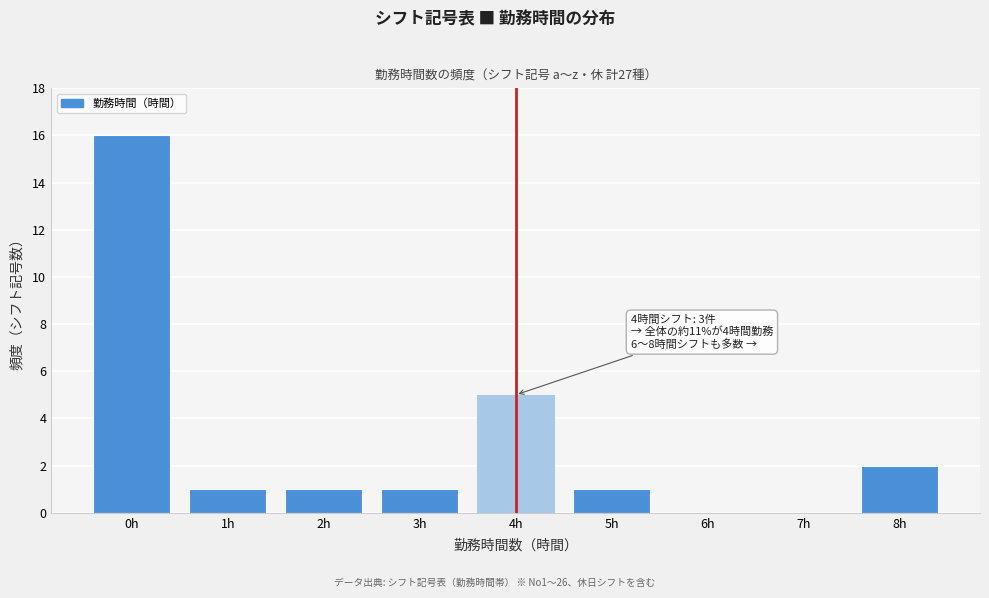

Over which range of the x-axis is the bar tallest?

-0.5 to 0.5